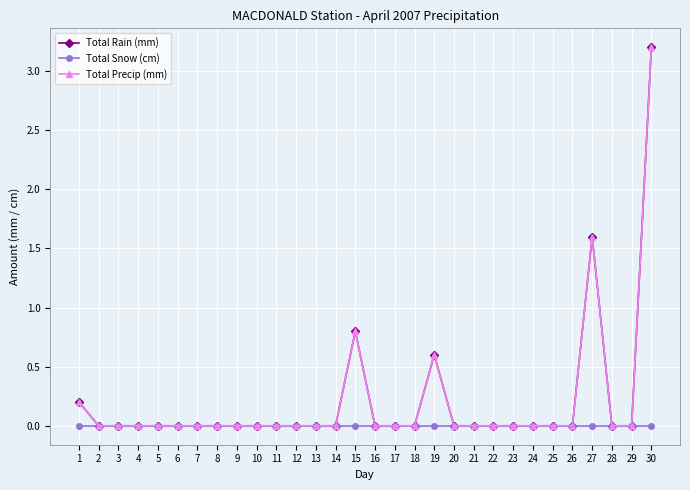

Is this an area chart (filled region under the line)?

No